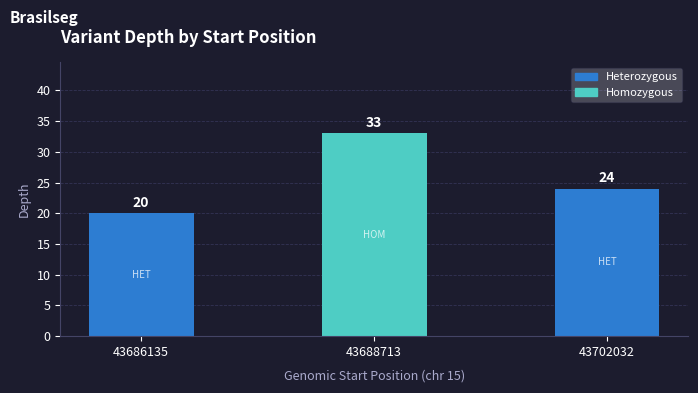

What is the change in value from 43686135 to 43702032?

+4